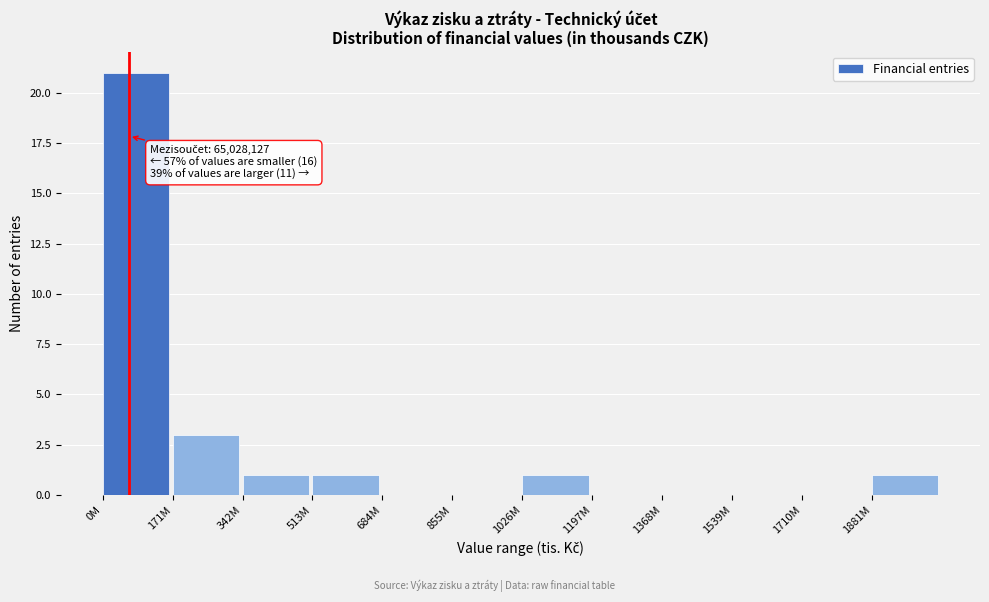

Reading left to right, extract all data points from this chart.

0M=21	171M=3	342M=1	513M=1	684M=0	855M=0	1026M=1	1197M=0	1368M=0	1539M=0	1710M=0	1881M=1